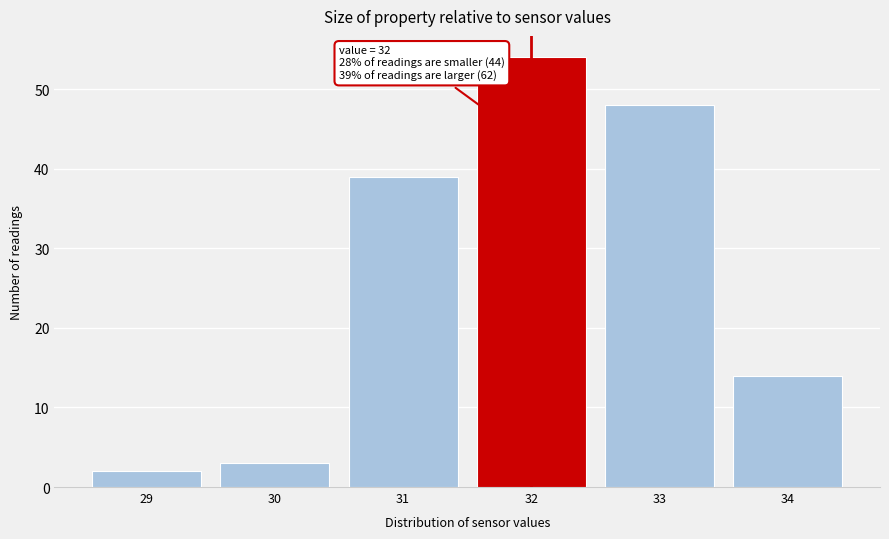

Which range on the x-axis has the tallest bar?

31.5 to 32.5